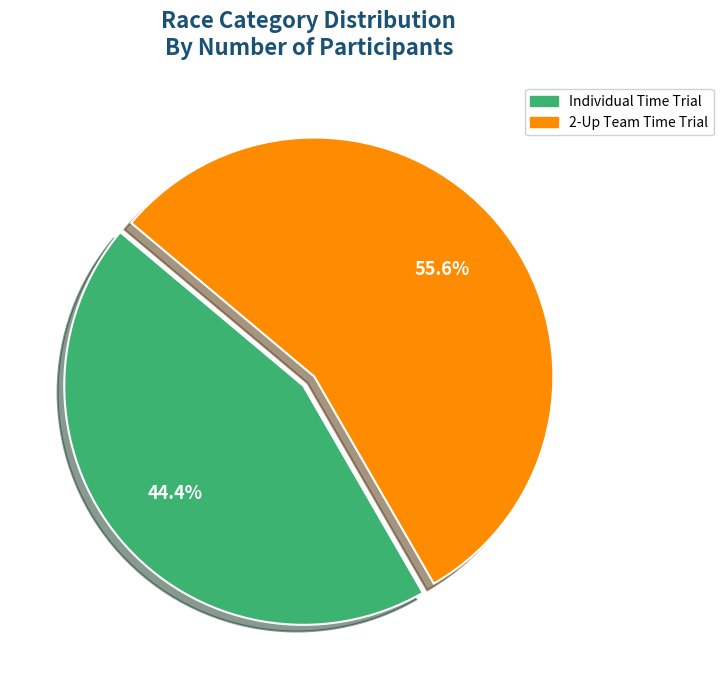

Combined, what portion of the pie is 2-Up Team Time Trial and Individual Time Trial?

100.0%